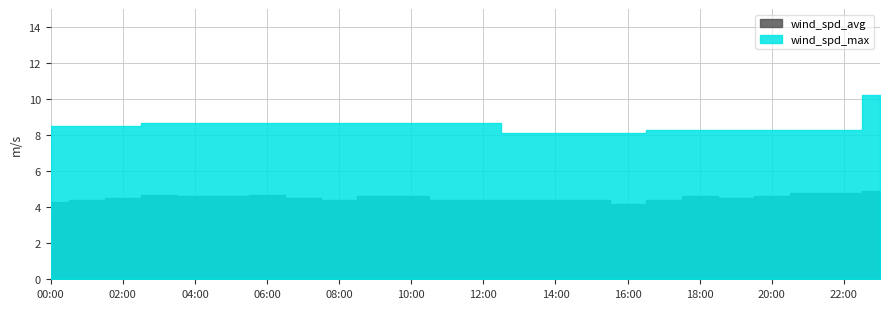

Reading left to right, list all the values displayed in this chart.

wind_spd_avg: 00:00=4.3	01:00=4.4	02:00=4.5	03:00=4.7	04:00=4.6	05:00=4.6	06:00=4.7	07:00=4.5	08:00=4.4	09:00=4.6	10:00=4.6	11:00=4.4	12:00=4.4	13:00=4.4	14:00=4.4	15:00=4.4	16:00=4.2	17:00=4.4	18:00=4.6	19:00=4.5	20:00=4.6	21:00=4.8	22:00=4.8	23:00=4.9
wind_spd_max: 00:00=8.5	01:00=8.5	02:00=8.5	03:00=8.7	04:00=8.7	05:00=8.7	06:00=8.7	07:00=8.7	08:00=8.7	09:00=8.7	10:00=8.7	11:00=8.7	12:00=8.7	13:00=8.1	14:00=8.1	15:00=8.1	16:00=8.1	17:00=8.3	18:00=8.3	19:00=8.3	20:00=8.3	21:00=8.3	22:00=8.3	23:00=10.2